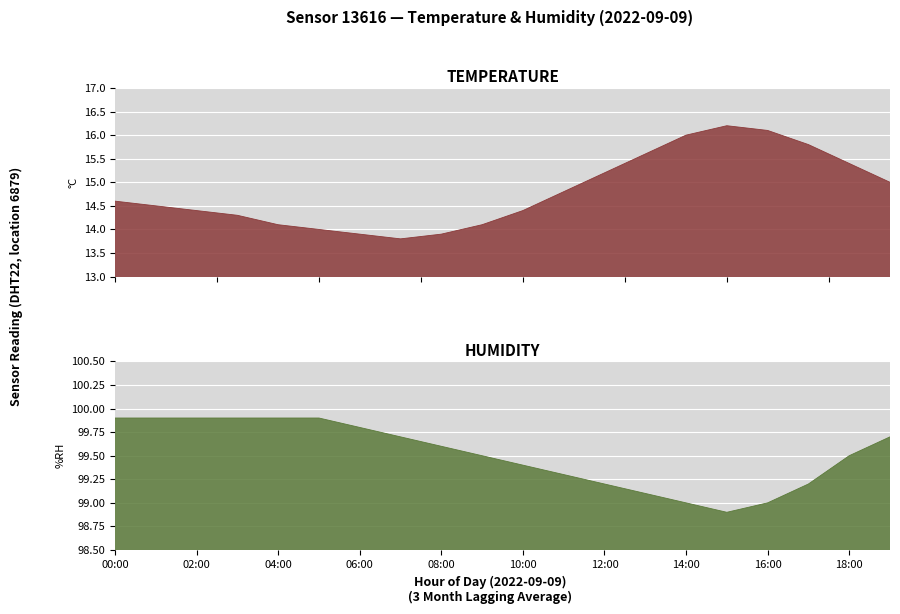

Reading left to right, extract all data points from this chart.

temperature: 14.6	14.5	14.4	14.3	14.1	14.0	13.9	13.8	13.9	14.1	14.4	14.8	15.2	15.6	16.0	16.2	16.1	15.8	15.4	15.0
humidity: 99.9	99.9	99.9	99.9	99.9	99.9	99.8	99.7	99.6	99.5	99.4	99.3	99.2	99.1	99.0	98.9	99.0	99.2	99.5	99.7